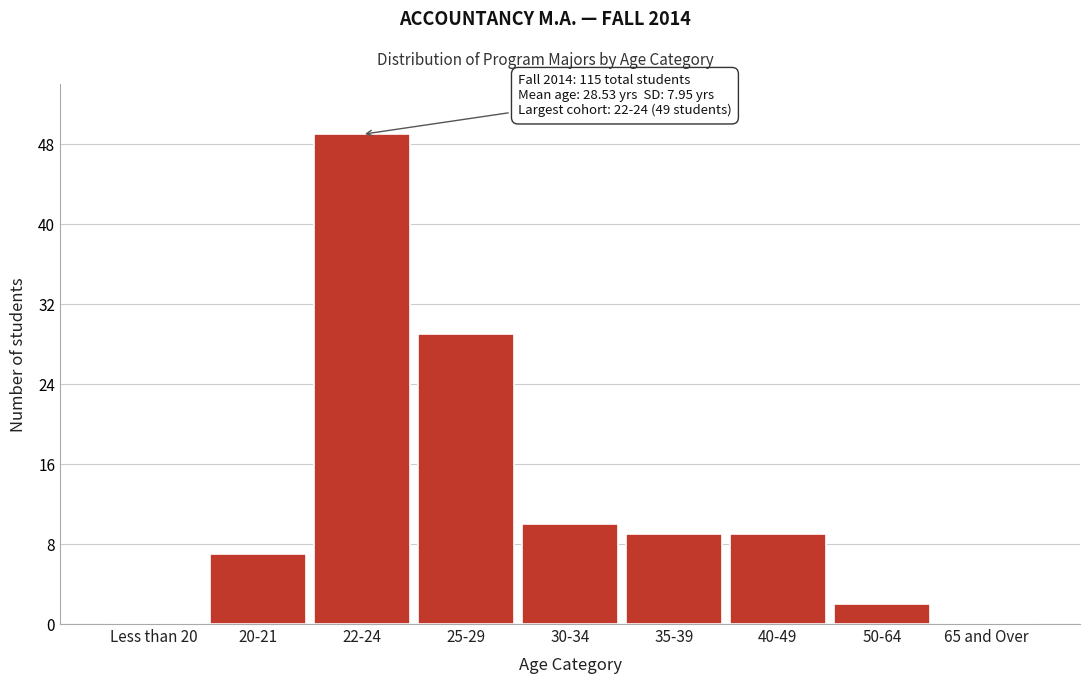

Reading right to left, extract all data points from this chart.

65 and Over=0	50-64=2	40-49=9	35-39=9	30-34=10	25-29=29	22-24=49	20-21=7	Less than 20=0